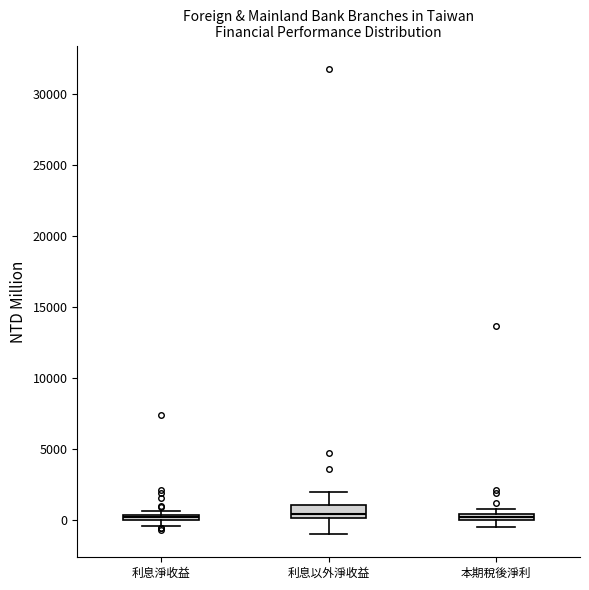

Where is the upper edge of the box for 本期稅後淨利 on the y-axis? The values are not printed on the chart, so give them approximately, as read against the axis.

500